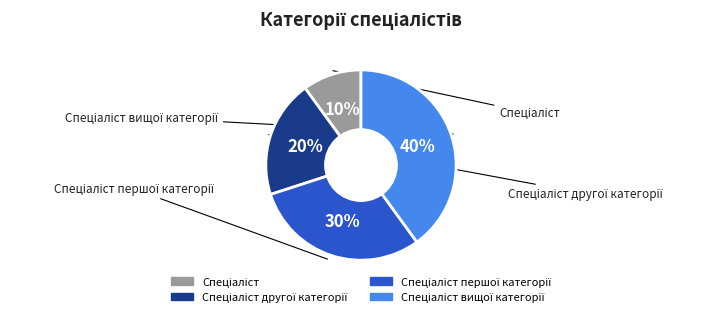

How many slices are in this pie chart?

4